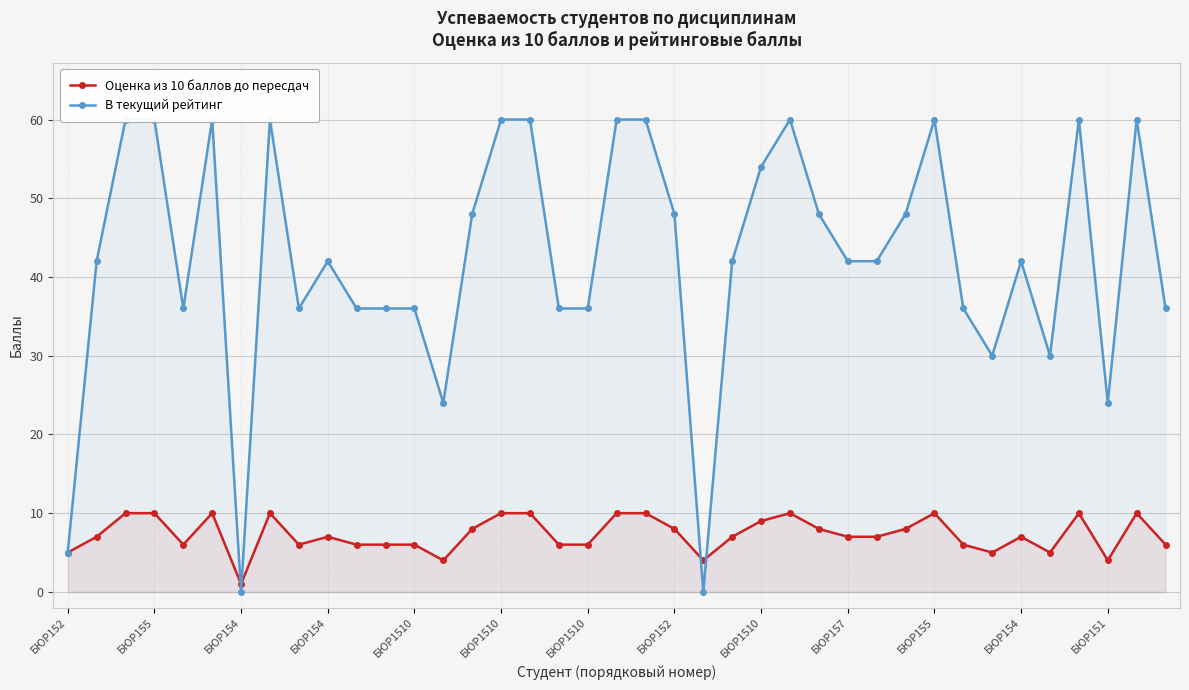

What is the value of the Оценка из 10 баллов до пересдач point at the 3rd from the left?

10